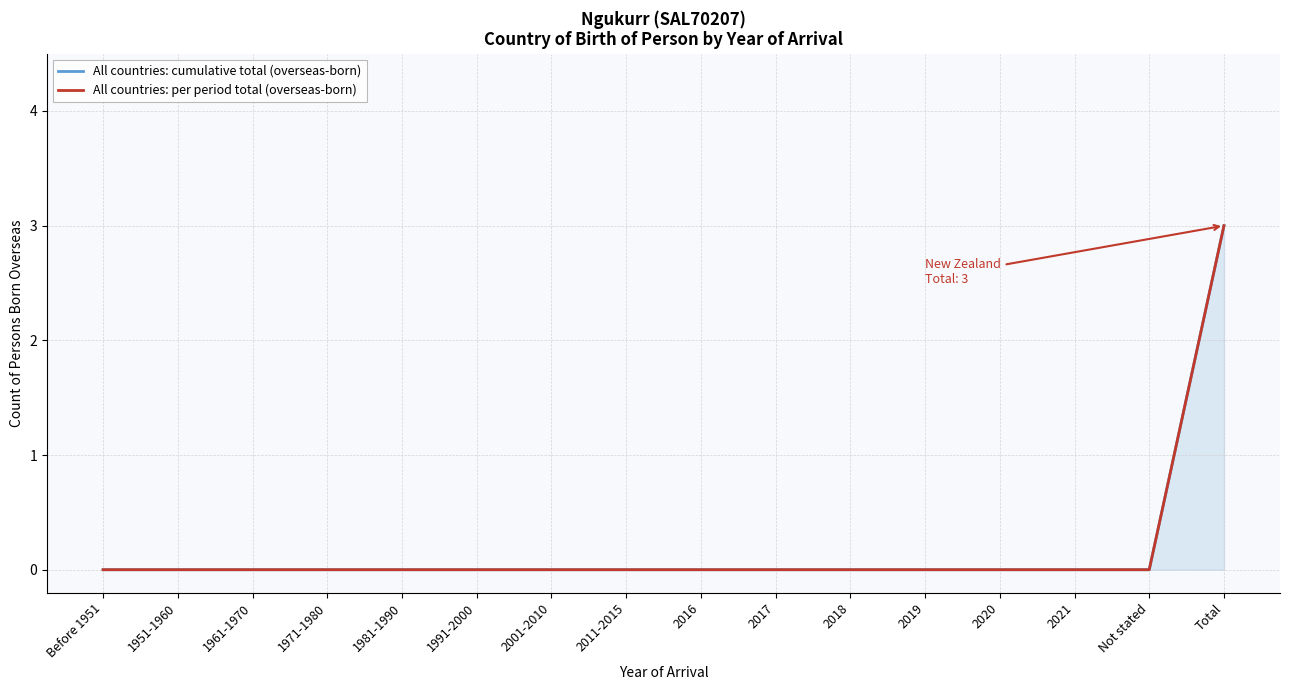

Reading left to right, list all the values displayed in this chart.

All countries: cumulative total (overseas-born): 0	0	0	0	0	0	0	0	0	0	0	0	0	0	0	3
All countries: per period total (overseas-born): 0	0	0	0	0	0	0	0	0	0	0	0	0	0	0	3